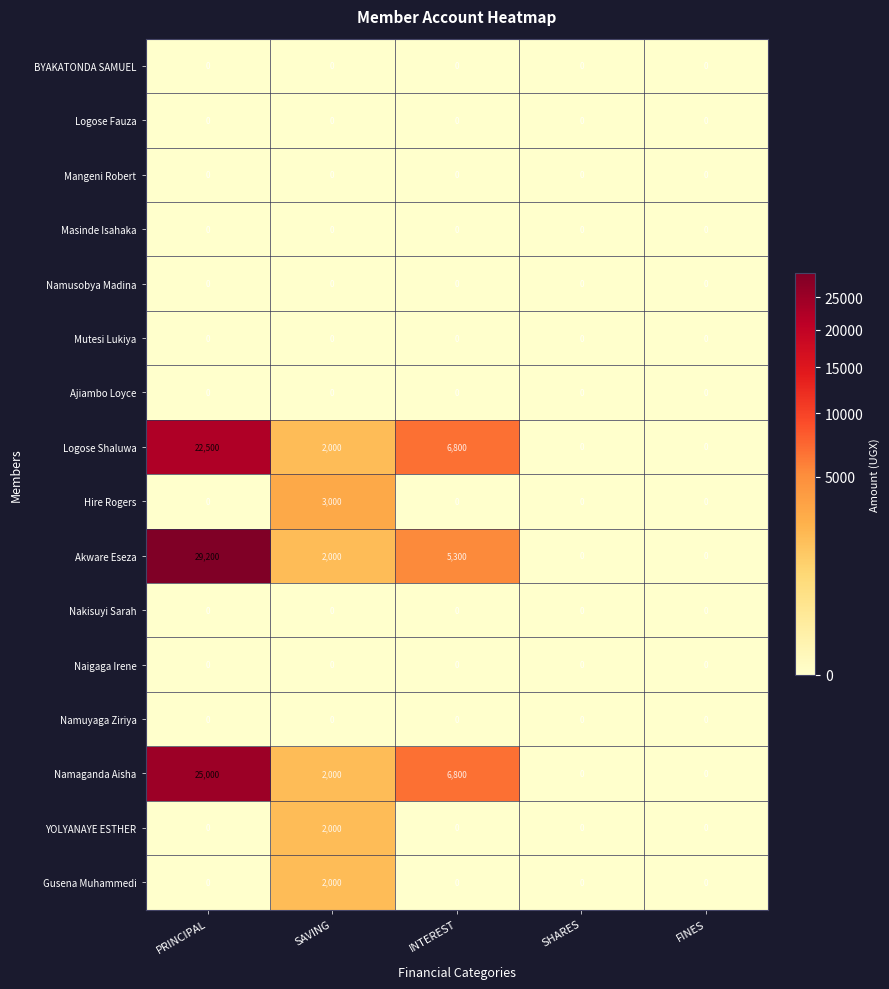

What is the maximum value for YOLYANAYE ESTHER?

2000